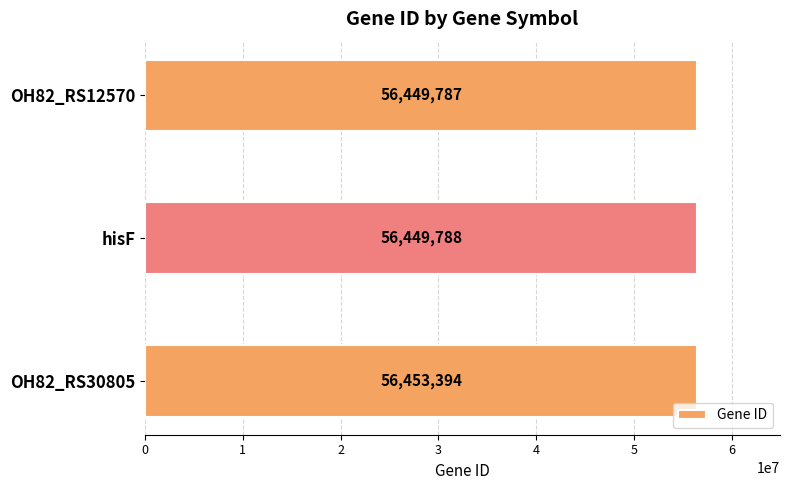

Read the value at OH82_RS12570.

56449787